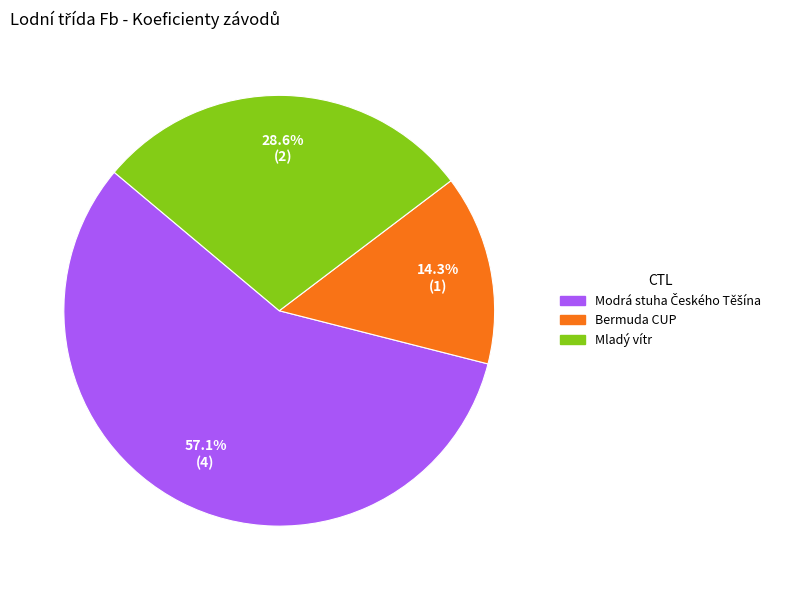

Between Mladý vítr and Bermuda CUP, which is larger?

Mladý vítr